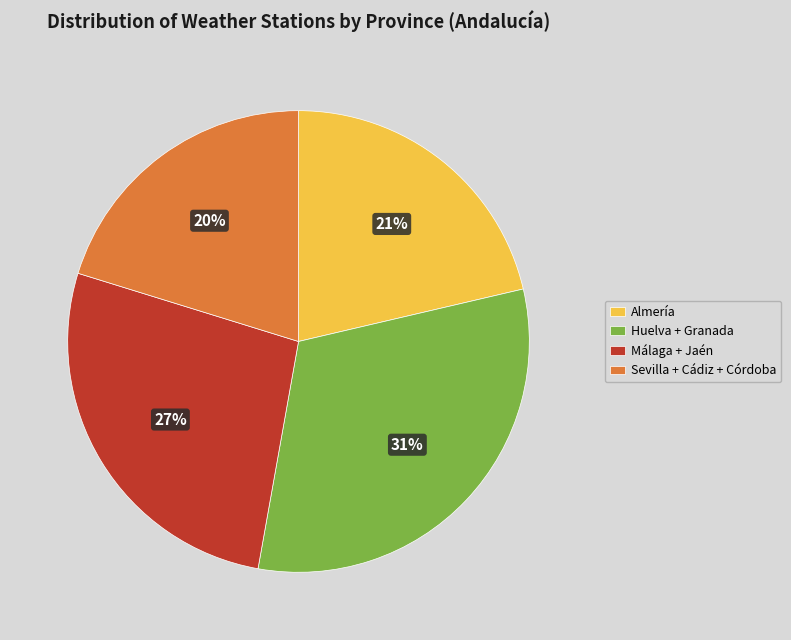

Between Sevilla + Cádiz + Córdoba and Huelva + Granada, which is larger?

Huelva + Granada